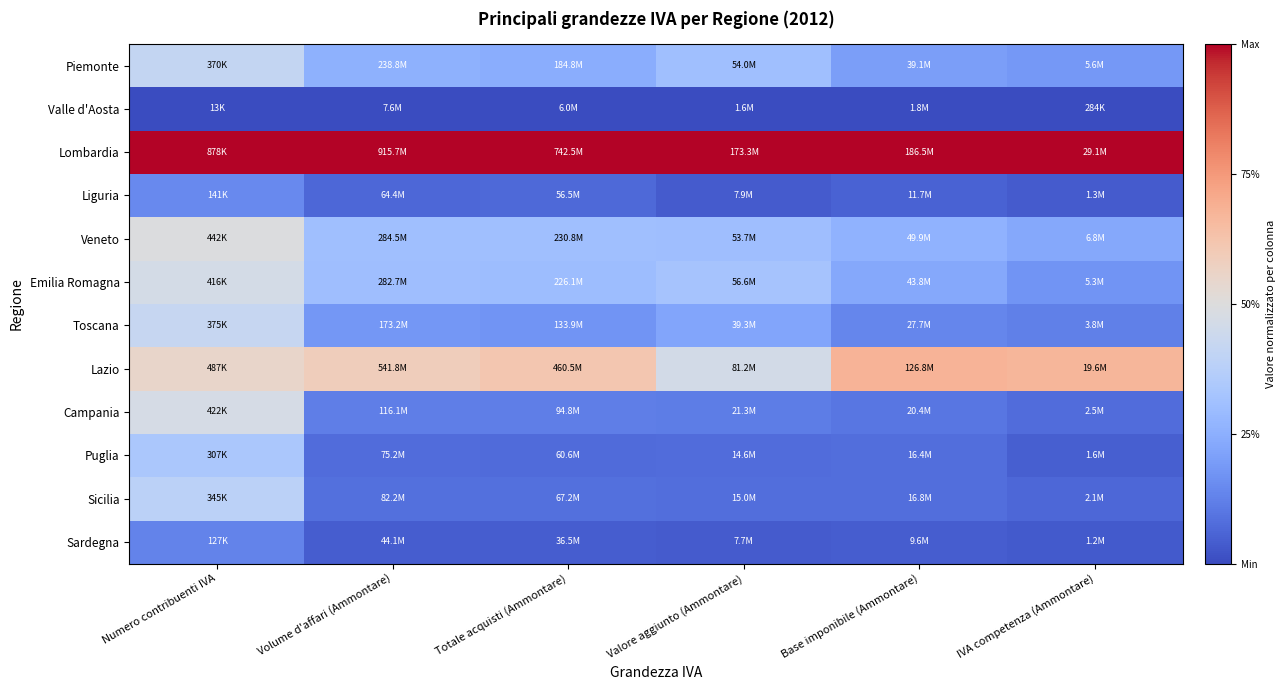

Reading left to right, extract all data points from this chart.

Piemonte: Numero contribuenti IVA=0.4	Volume d'affari (Ammontare)=0.3	Totale acquisti (Ammontare)=0.2	Valore aggiunto (Ammontare)=0.3	Base imponibile (Ammontare)=0.2	IVA competenza (Ammontare)=0.2
Valle d'Aosta: Numero contribuenti IVA=0.0	Volume d'affari (Ammontare)=0.0	Totale acquisti (Ammontare)=0.0	Valore aggiunto (Ammontare)=0.0	Base imponibile (Ammontare)=0.0	IVA competenza (Ammontare)=0.0
Lombardia: Numero contribuenti IVA=1.0	Volume d'affari (Ammontare)=1.0	Totale acquisti (Ammontare)=1.0	Valore aggiunto (Ammontare)=1.0	Base imponibile (Ammontare)=1.0	IVA competenza (Ammontare)=1.0
Liguria: Numero contribuenti IVA=0.1	Volume d'affari (Ammontare)=0.1	Totale acquisti (Ammontare)=0.1	Valore aggiunto (Ammontare)=0.0	Base imponibile (Ammontare)=0.1	IVA competenza (Ammontare)=0.0
Veneto: Numero contribuenti IVA=0.5	Volume d'affari (Ammontare)=0.3	Totale acquisti (Ammontare)=0.3	Valore aggiunto (Ammontare)=0.3	Base imponibile (Ammontare)=0.3	IVA competenza (Ammontare)=0.2
Emilia Romagna: Numero contribuenti IVA=0.5	Volume d'affari (Ammontare)=0.3	Totale acquisti (Ammontare)=0.3	Valore aggiunto (Ammontare)=0.3	Base imponibile (Ammontare)=0.2	IVA competenza (Ammontare)=0.2
Toscana: Numero contribuenti IVA=0.4	Volume d'affari (Ammontare)=0.2	Totale acquisti (Ammontare)=0.2	Valore aggiunto (Ammontare)=0.2	Base imponibile (Ammontare)=0.1	IVA competenza (Ammontare)=0.1
Lazio: Numero contribuenti IVA=0.5	Volume d'affari (Ammontare)=0.6	Totale acquisti (Ammontare)=0.6	Valore aggiunto (Ammontare)=0.5	Base imponibile (Ammontare)=0.7	IVA competenza (Ammontare)=0.7
Campania: Numero contribuenti IVA=0.5	Volume d'affari (Ammontare)=0.1	Totale acquisti (Ammontare)=0.1	Valore aggiunto (Ammontare)=0.1	Base imponibile (Ammontare)=0.1	IVA competenza (Ammontare)=0.1
Puglia: Numero contribuenti IVA=0.3	Volume d'affari (Ammontare)=0.1	Totale acquisti (Ammontare)=0.1	Valore aggiunto (Ammontare)=0.1	Base imponibile (Ammontare)=0.1	IVA competenza (Ammontare)=0.0
Sicilia: Numero contribuenti IVA=0.4	Volume d'affari (Ammontare)=0.1	Totale acquisti (Ammontare)=0.1	Valore aggiunto (Ammontare)=0.1	Base imponibile (Ammontare)=0.1	IVA competenza (Ammontare)=0.1
Sardegna: Numero contribuenti IVA=0.1	Volume d'affari (Ammontare)=0.0	Totale acquisti (Ammontare)=0.0	Valore aggiunto (Ammontare)=0.0	Base imponibile (Ammontare)=0.0	IVA competenza (Ammontare)=0.0